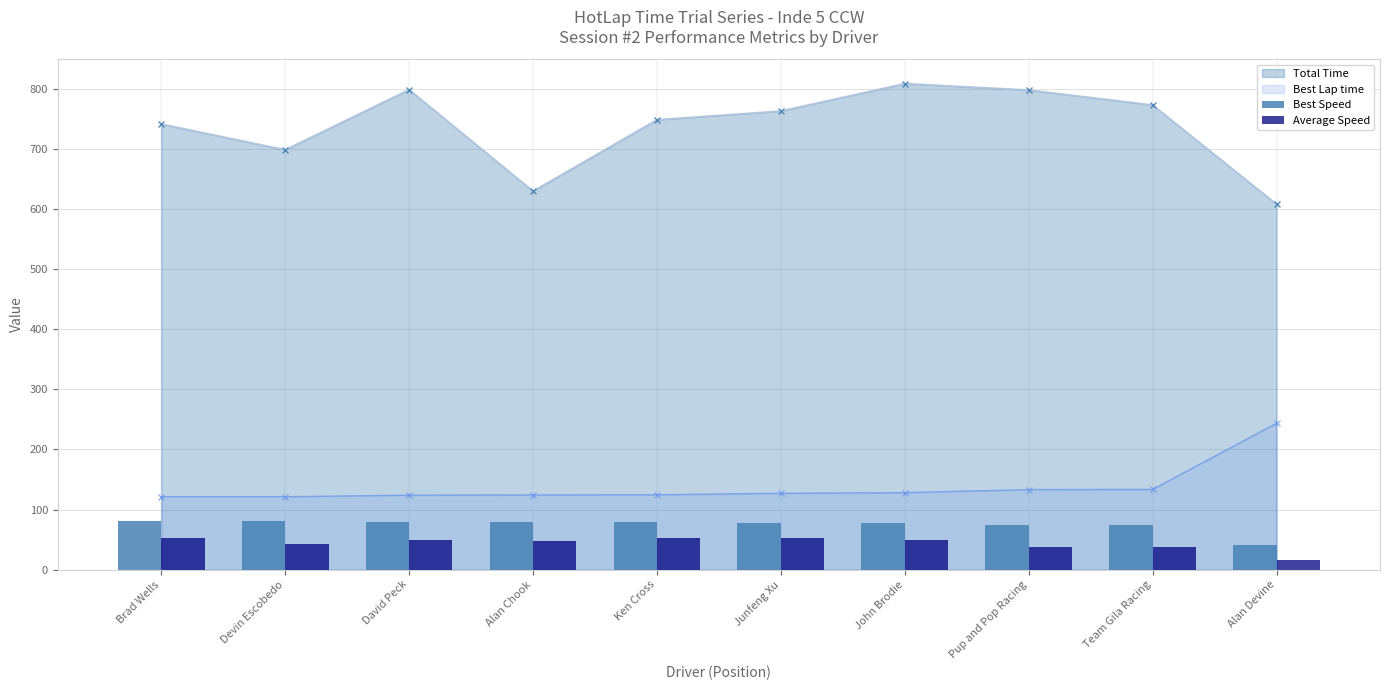

List the labels in order of Best Lap time value, smallest first.

Brad Wells, Devin Escobedo, David Peck, Alan Chook, Ken Cross, Junfeng Xu, John Brodie, Pup and Pop Racing, Team Gila Racing, Alan Devine